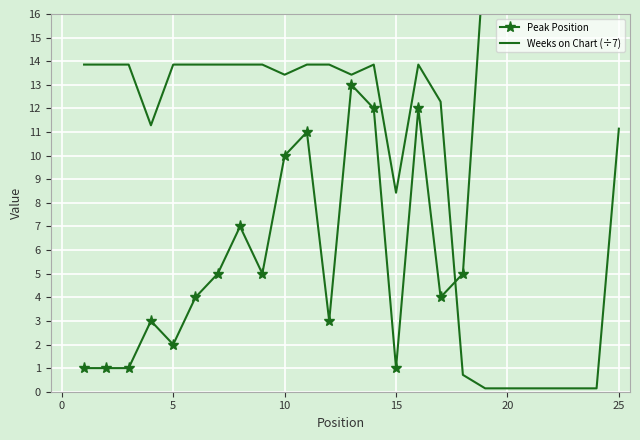

What is the greatest value displayed?

25.0